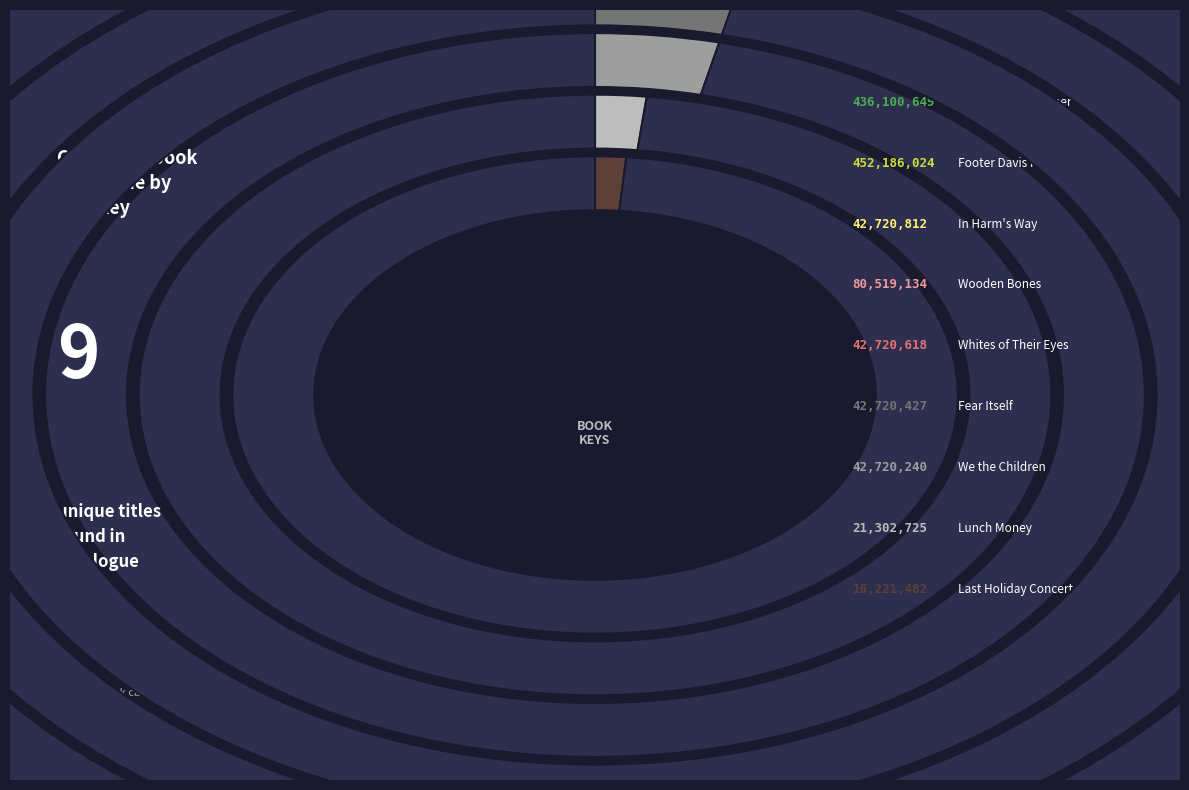

To the nearest percent, what is the difference between the largest and smallest slice percentages?

37%